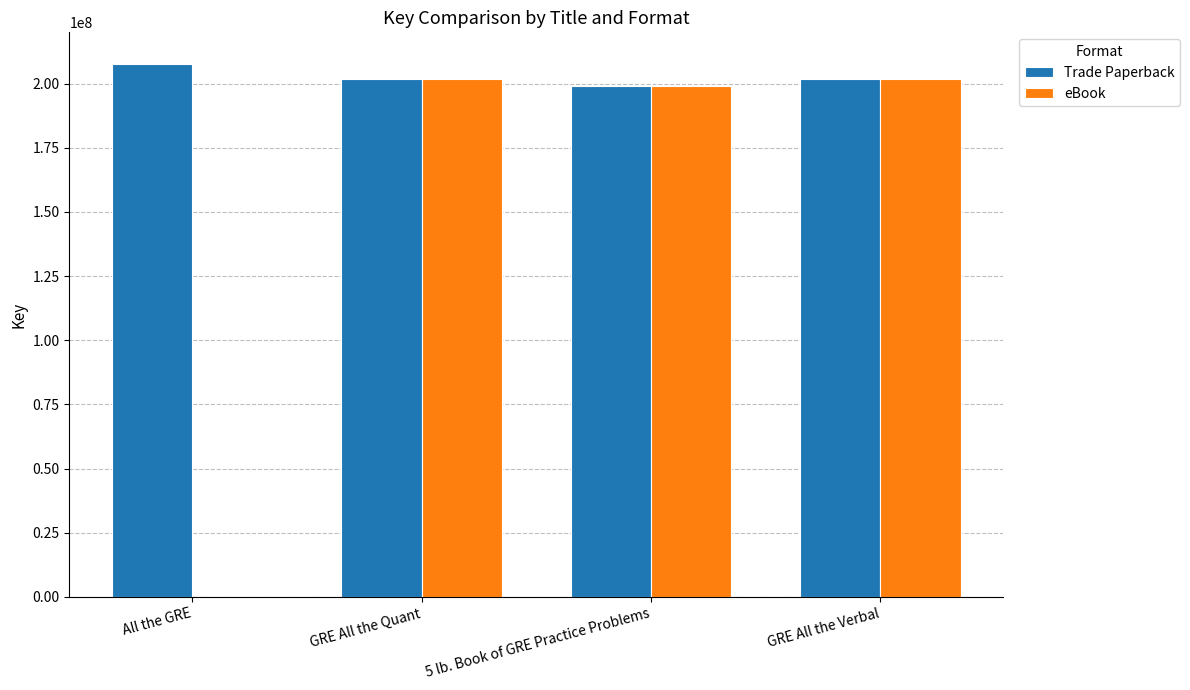

Which series changed the most between All the GRE and 5 lb. Book of GRE Practice Problems?

eBook